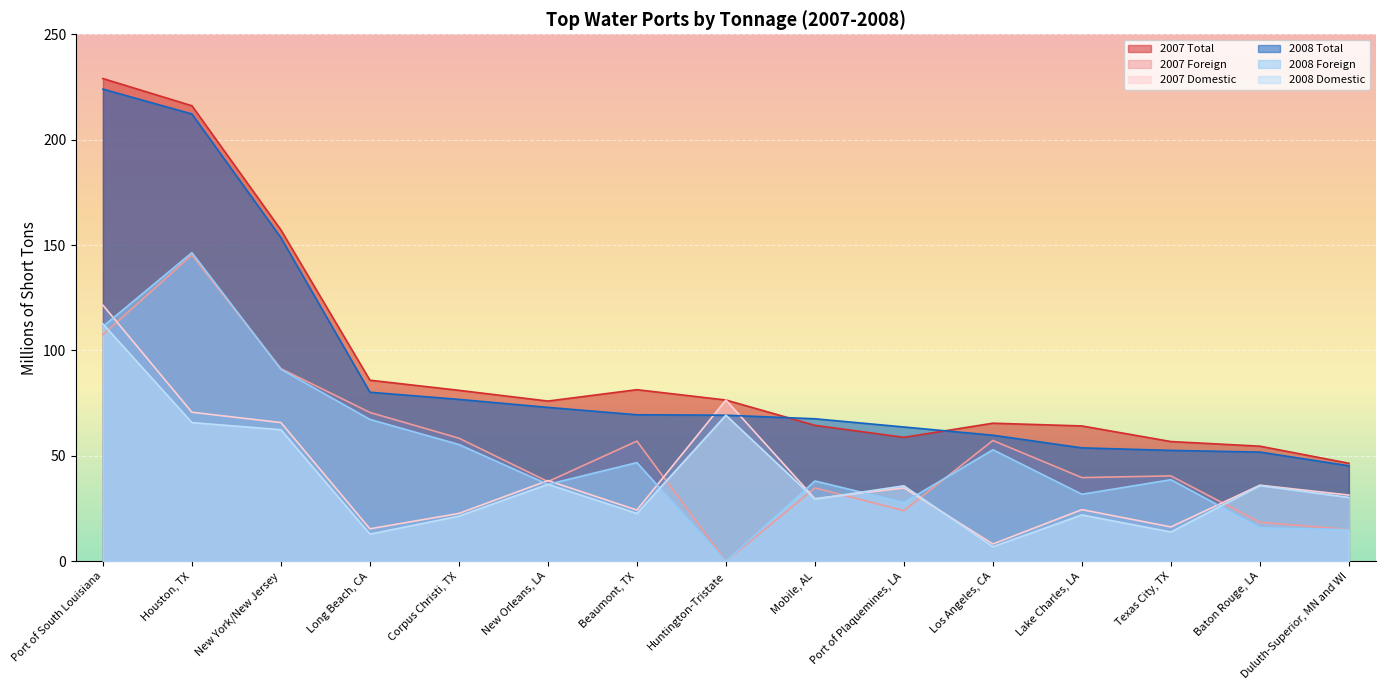

What is the value of the 2007 Foreign point at the 10th from the left?

24.0